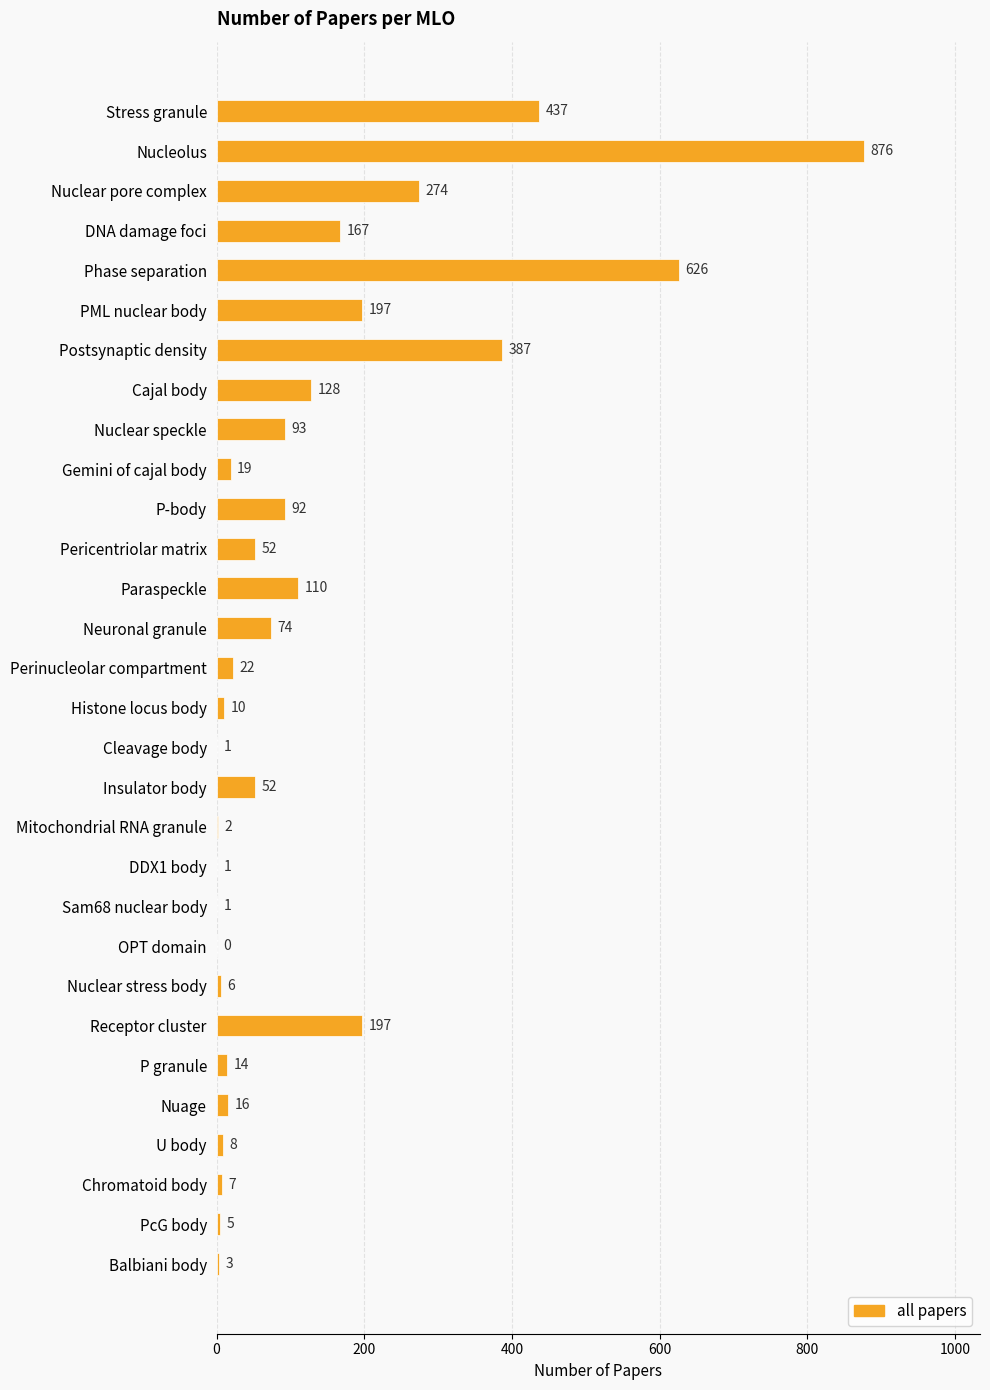

What is the maximum value shown in the chart?

876